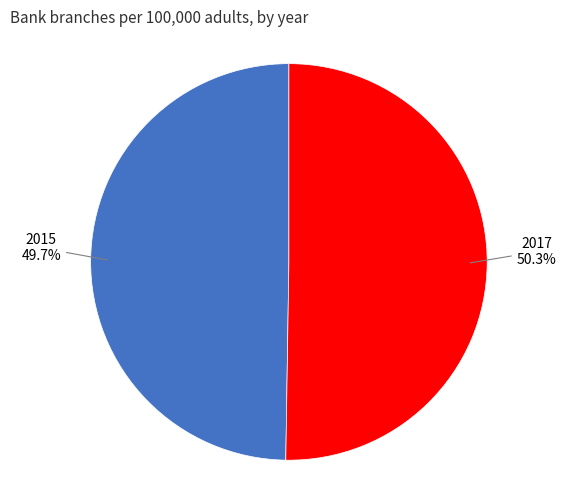

Is there a majority slice in this chart?

Yes